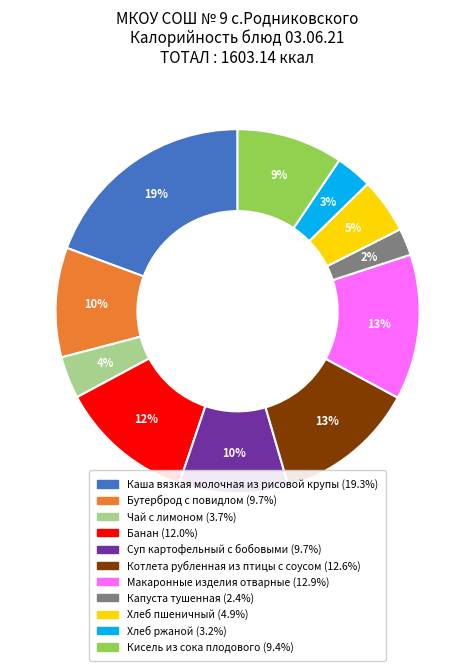

What is the ratio of the value at Хлеб пшеничный to the value at Котлета рубленная из птицы с соусом?

0.4